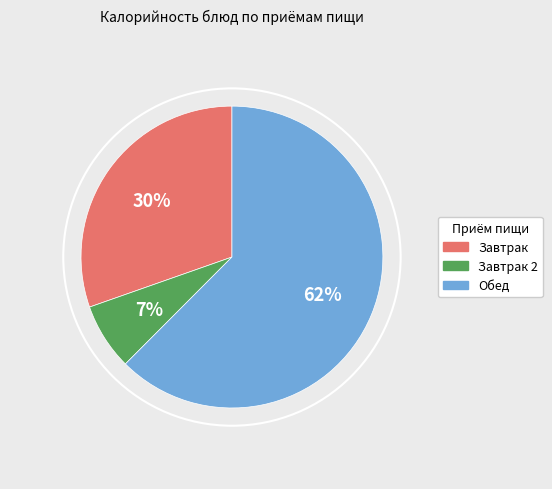

Is there any slice that represents more than half of the pie?

Yes